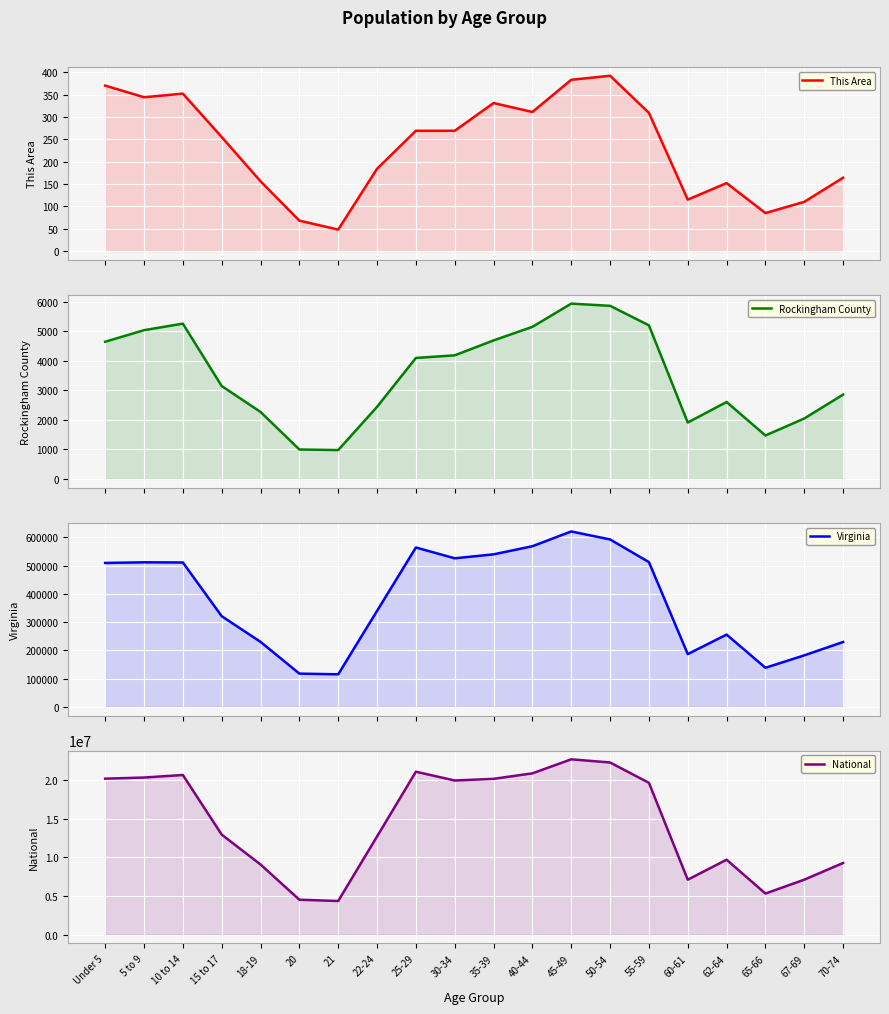

The This Area series shows 85 at 70-74. True or false?

False